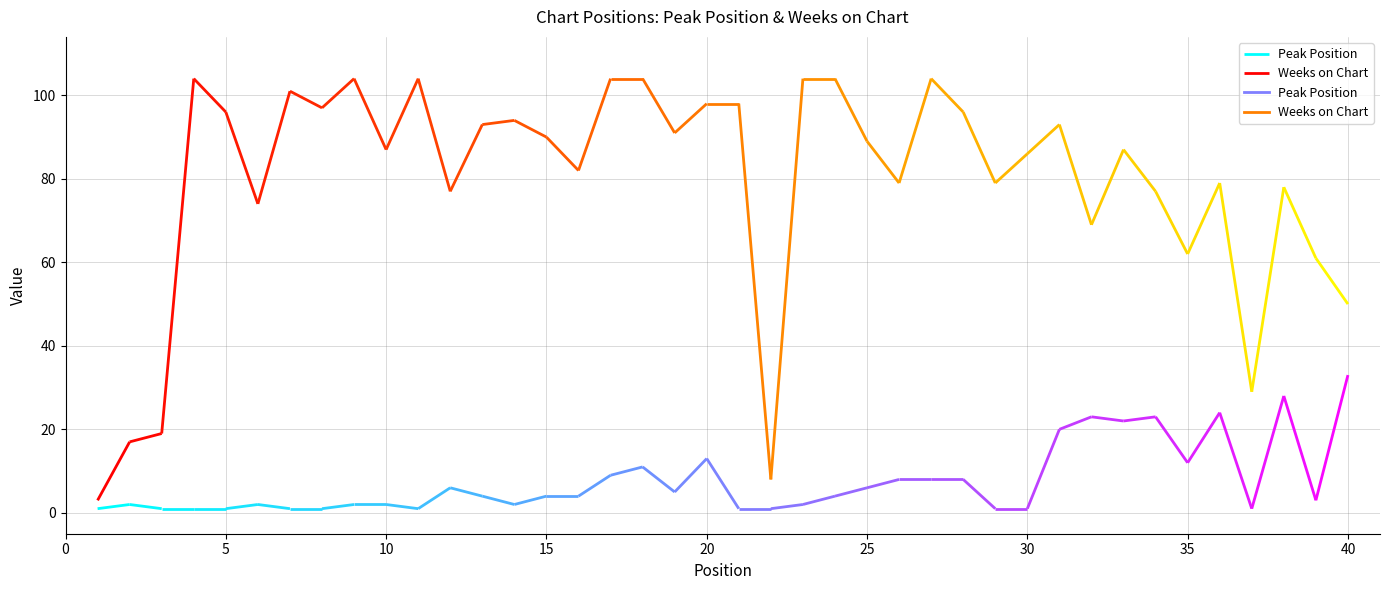

What is the average value of the Peak Position series?

8